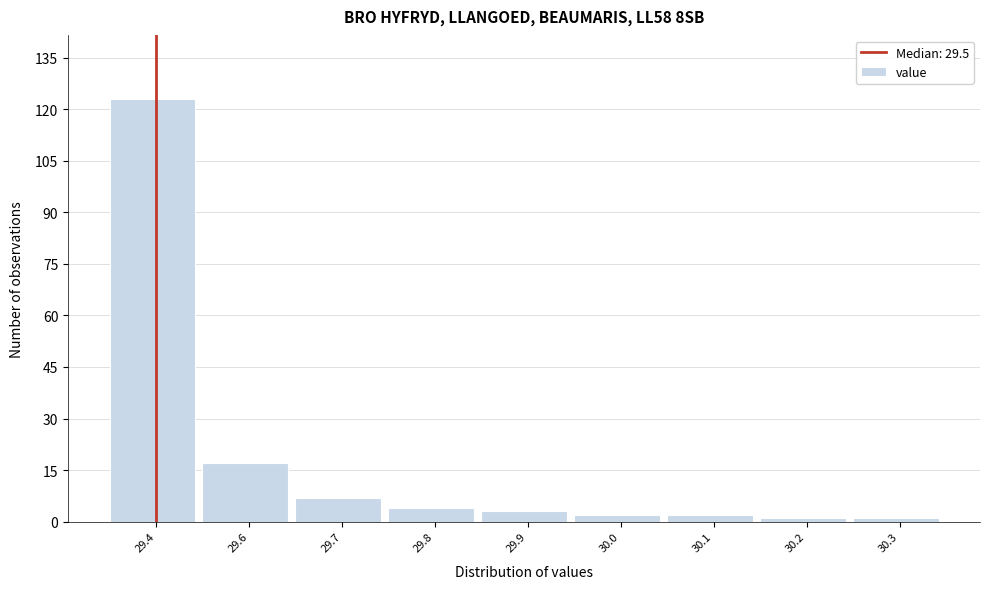

Reading left to right, transcribe all the data shown in this chart.

29.4=123	29.6=17	29.7=7	29.8=4	29.9=3	30.0=2	30.1=2	30.2=1	30.3=1